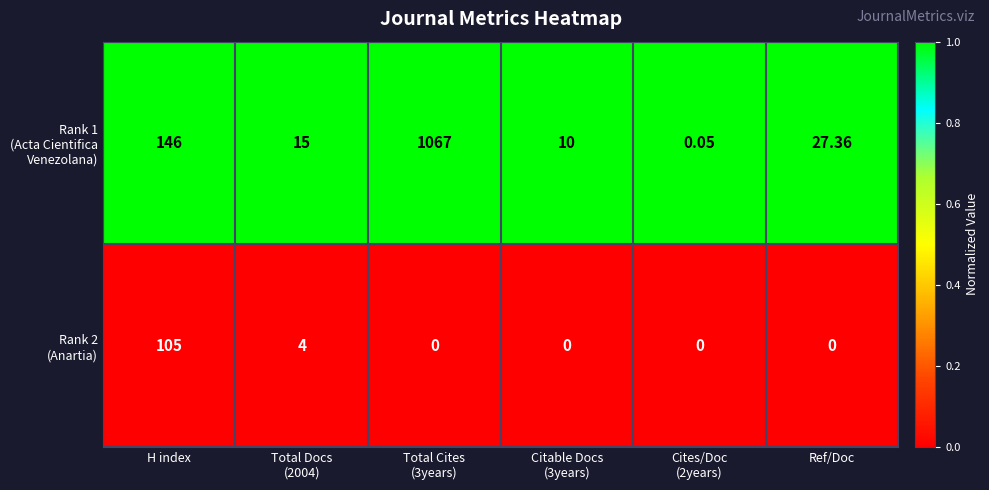

How many distinct data groups are displayed?

2